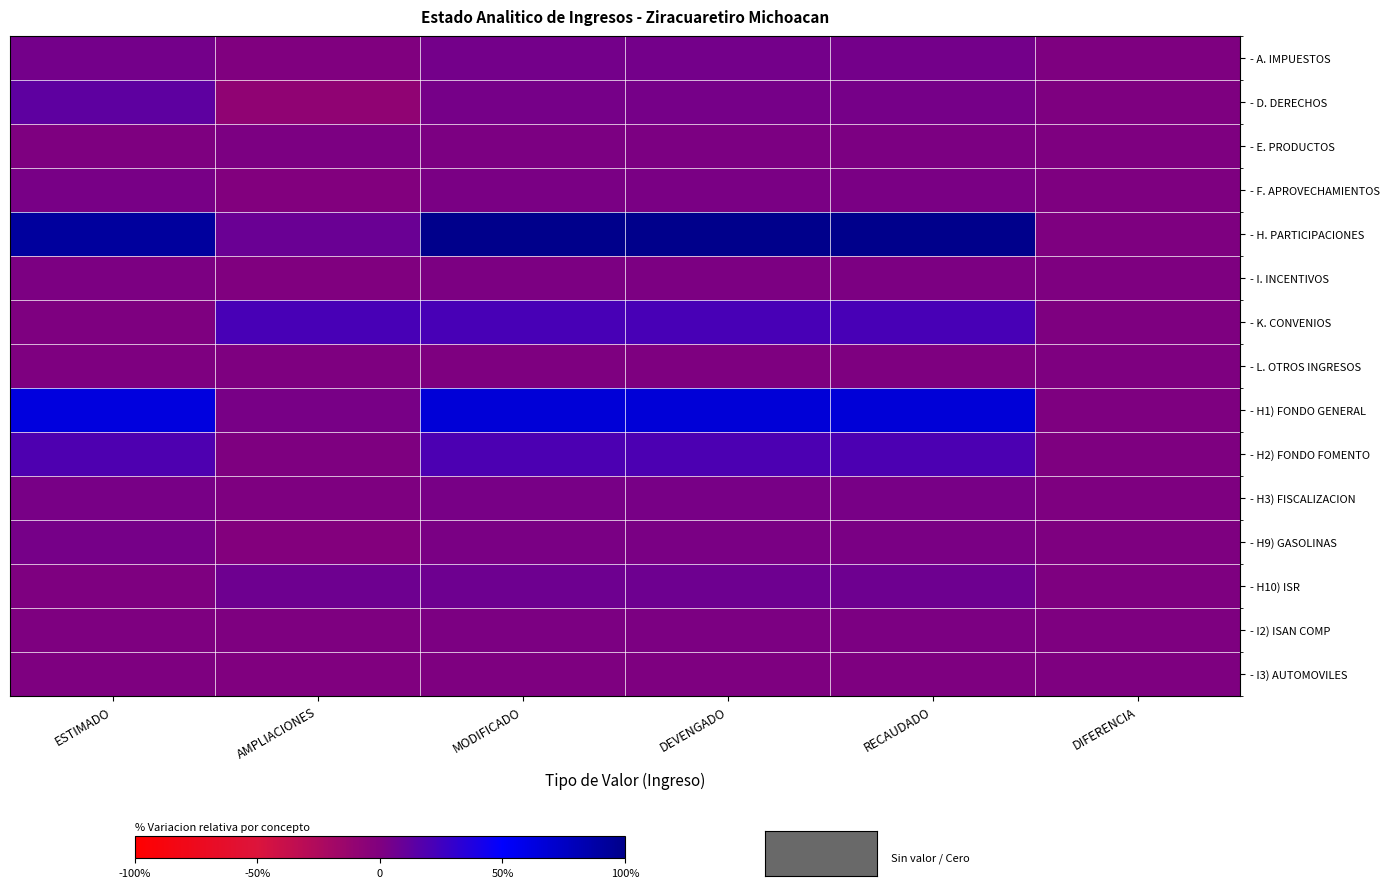

Rank the series by their maximum value, from highest to lowest.

- H. PARTICIPACIONES, - H1) FONDO GENERAL, - K. CONVENIOS, - H2) FONDO FOMENTO, - D. DERECHOS, - H10) ISR, - A. IMPUESTOS, - H9) GASOLINAS, - F. APROVECHAMIENTOS, - H3) FISCALIZACION, - E. PRODUCTOS, - I. INCENTIVOS, - I2) ISAN COMP, - I3) AUTOMOVILES, - L. OTROS INGRESOS